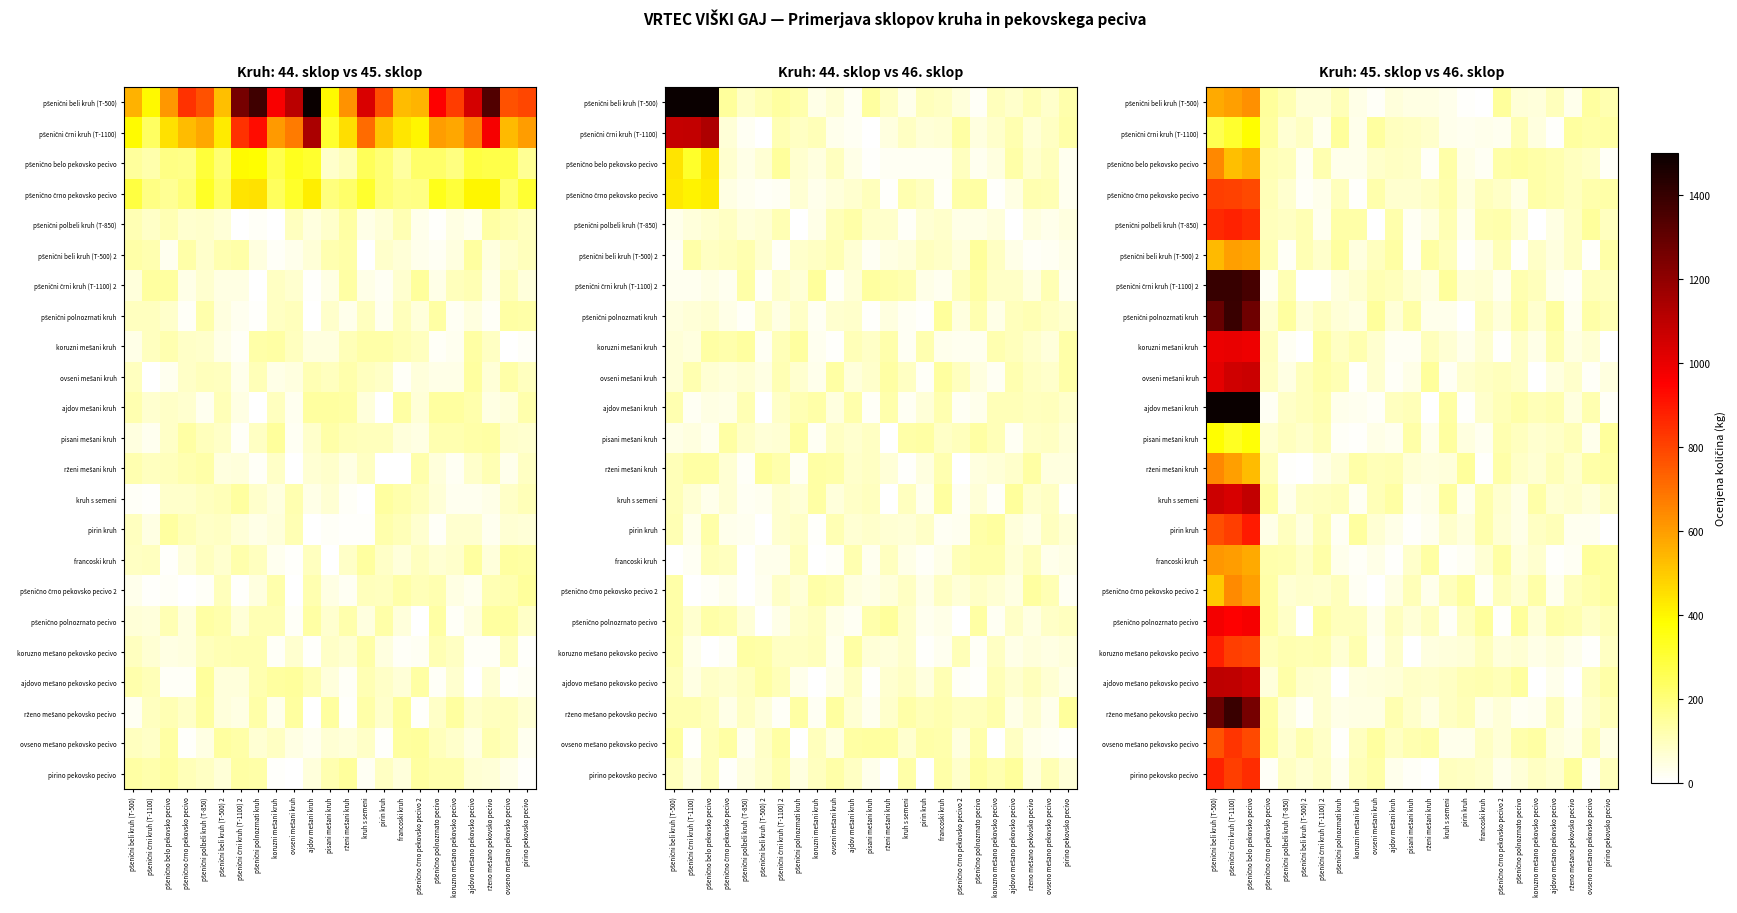

The value of pirin kruh at pisani mešani kruh is 11.0. True or false?

True